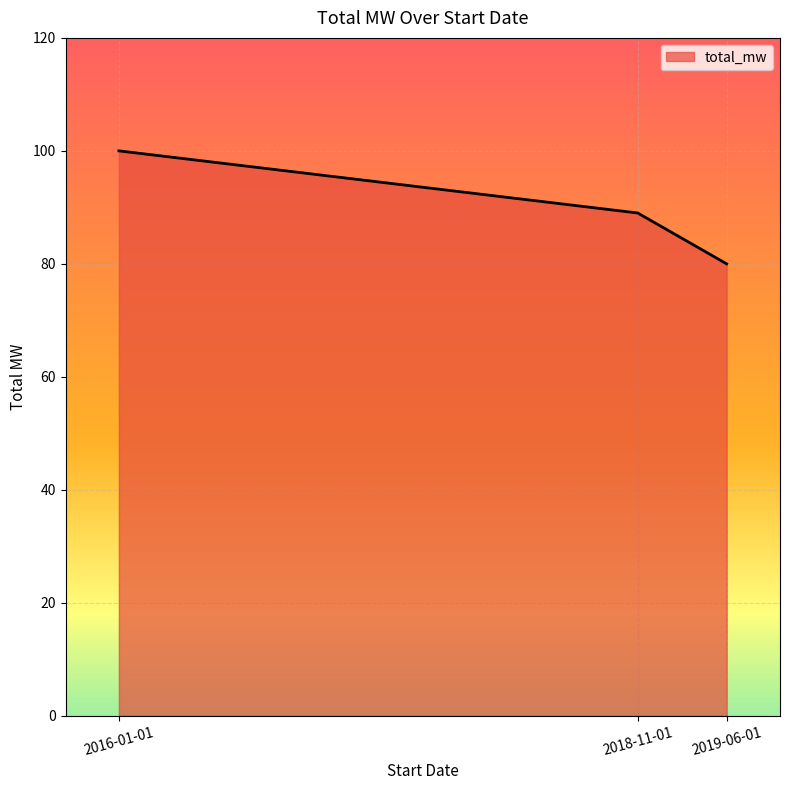

What is the average value?

90